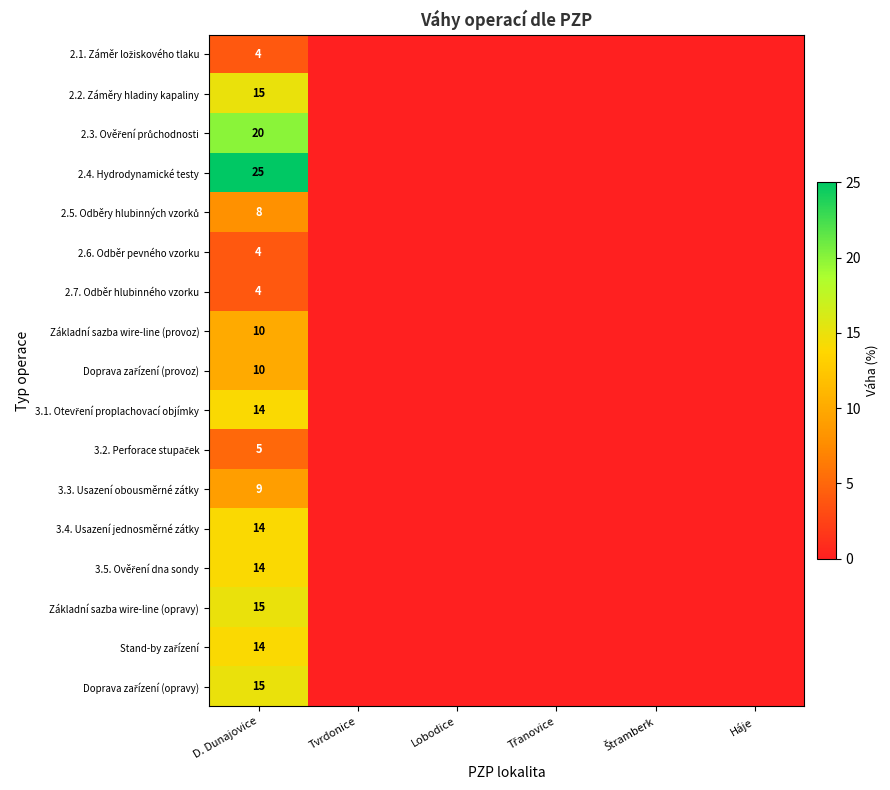

What is the total value across all series at D. Dunajovice?

200